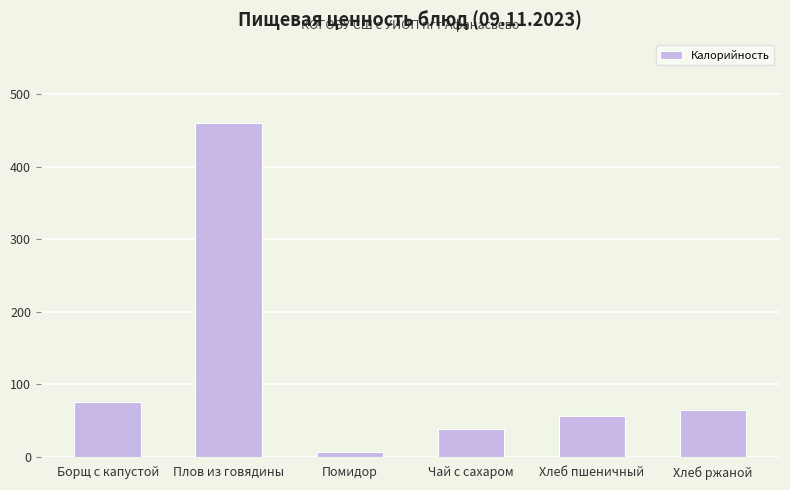

Where does the data first go above 64?

Борщ с капустой